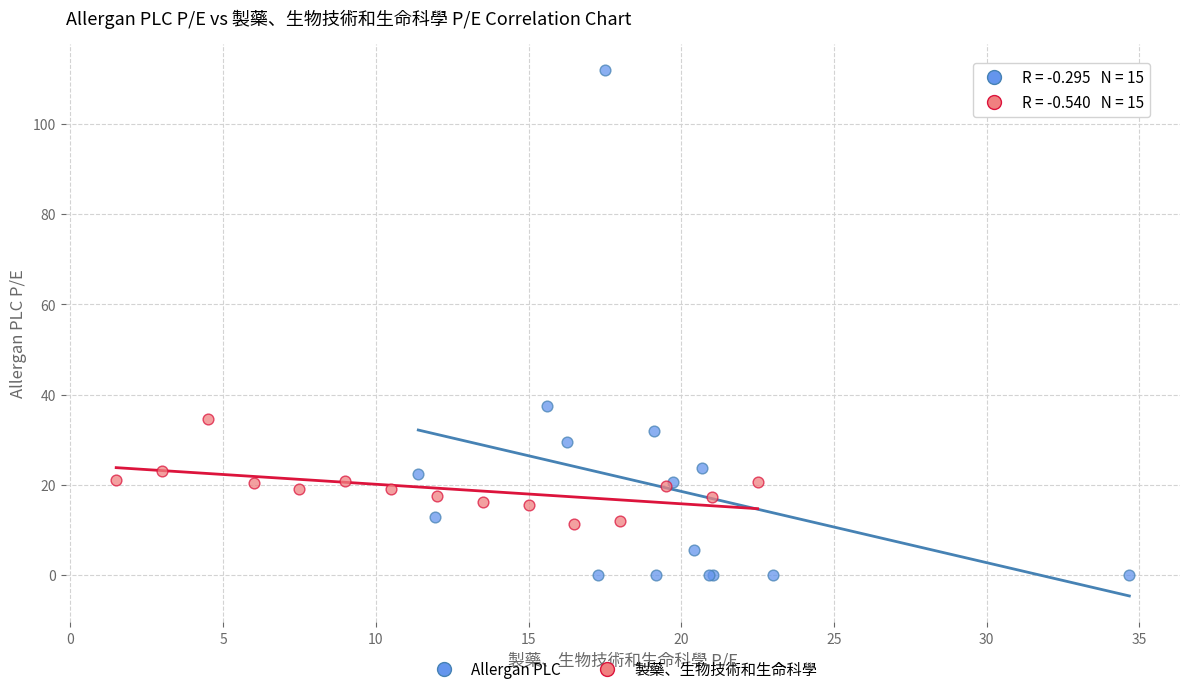

Which series reaches the minimum Y coordinate?

Allergan PLC